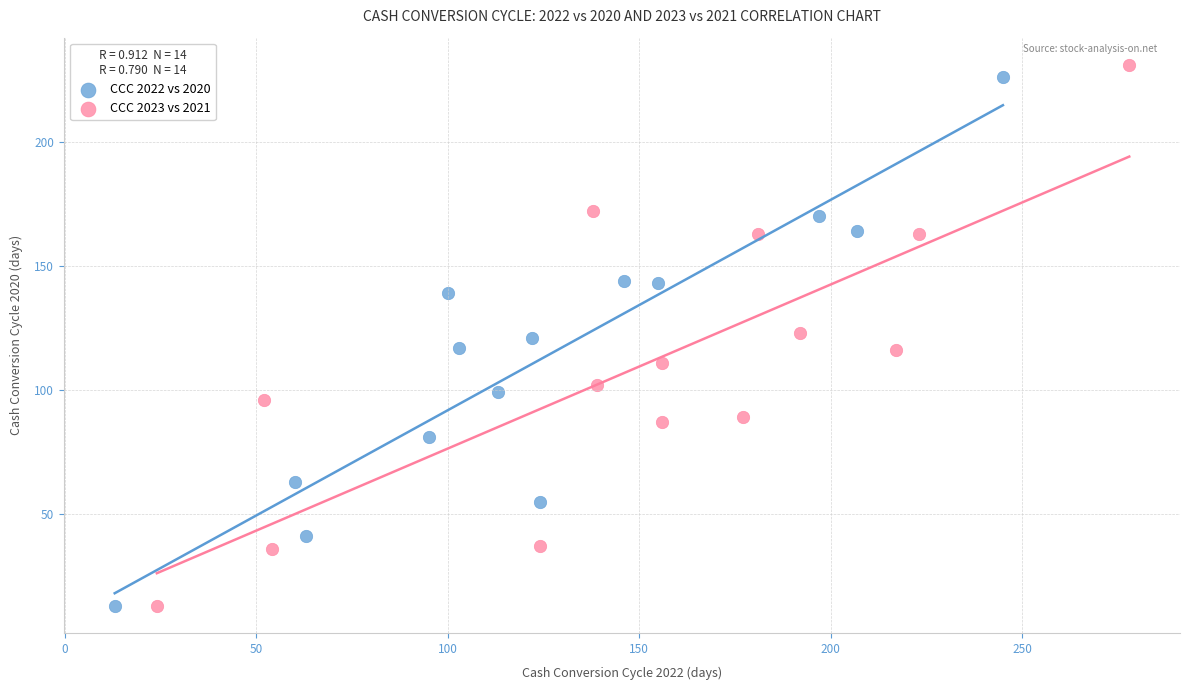

Which series has the widest spread of Y values?

CCC 2023 vs 2021